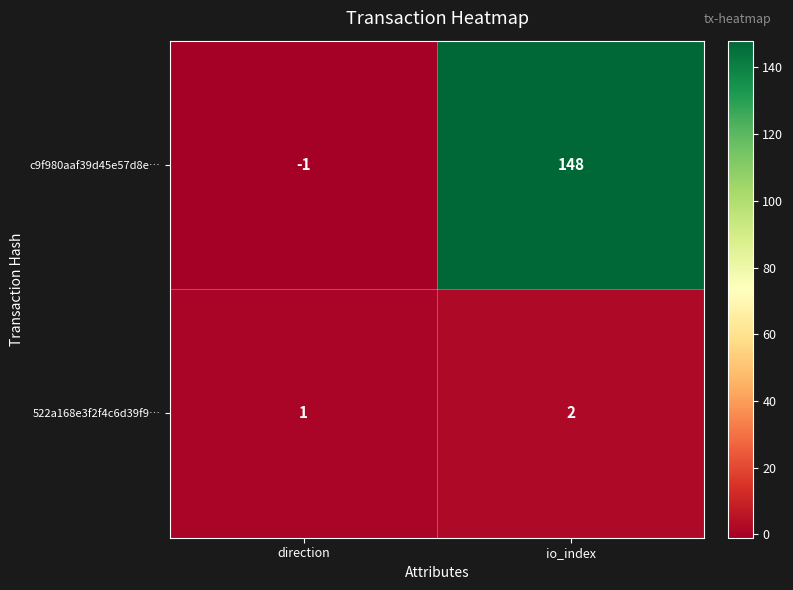

List the series in order of their peak value, highest first.

c9f980aaf39d45e57d8e…, 522a168e3f2f4c6d39f9…